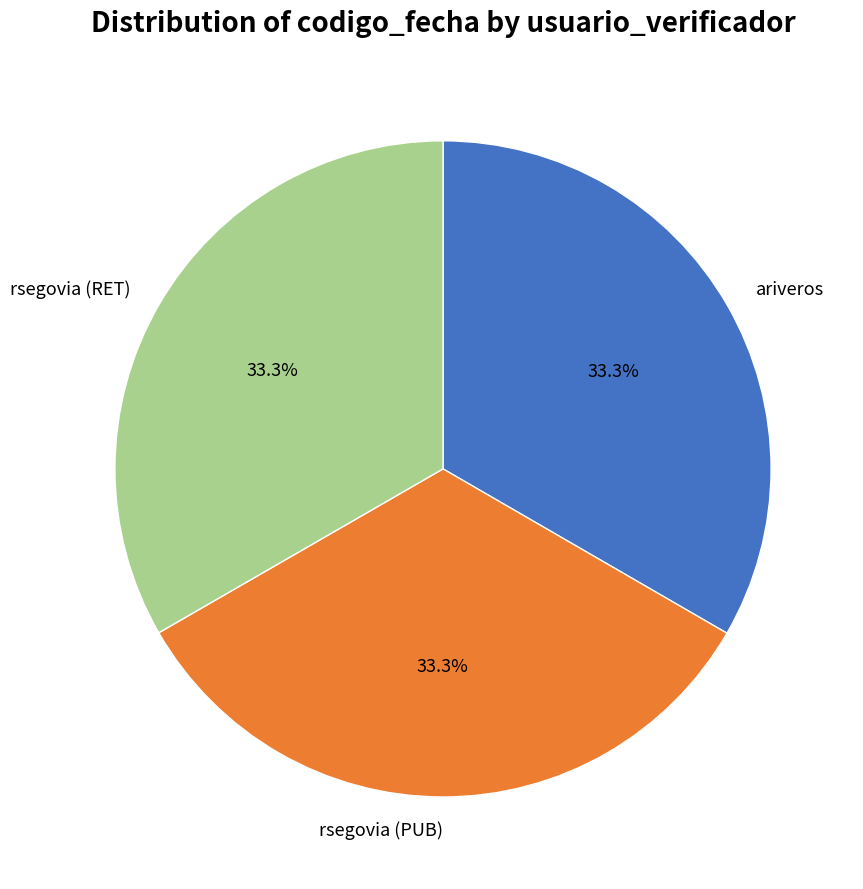

To the nearest percent, what is the combined percentage of rsegovia (RET) and rsegovia (PUB)?

67%